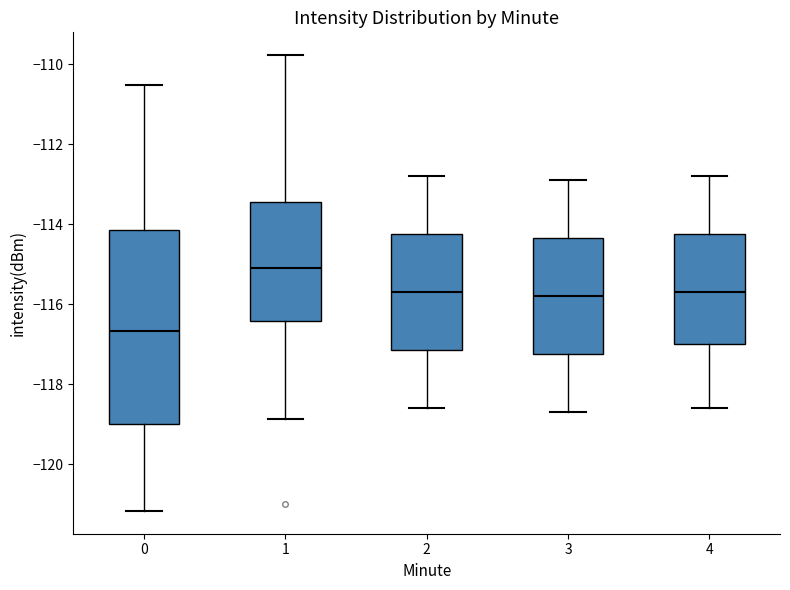

Comparing the boxes themselves (not the whiskers), which one is the tallest?

0